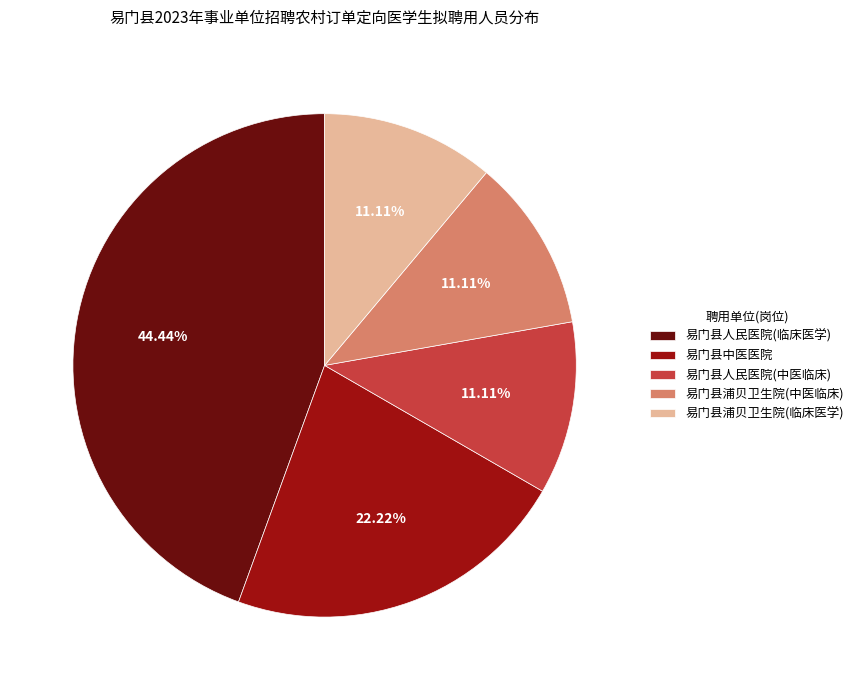

Between 易门县中医医院 and 易门县人民医院(临床医学), which is larger?

易门县人民医院(临床医学)